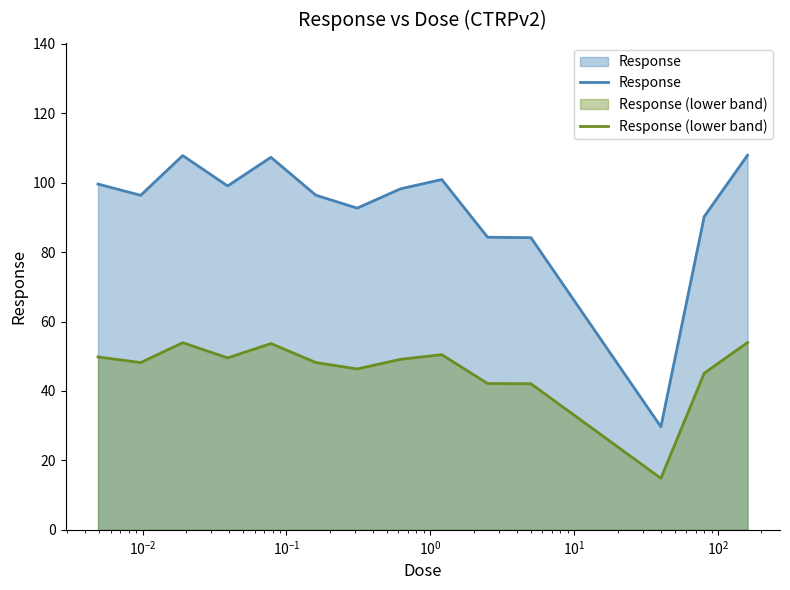

Reading left to right, what are all the values shown in this chart?

Response: 99.6	96.3	107.8	99.0	107.3	96.4	92.7	98.2	100.9	84.3	84.2	29.7	90.2	107.9
Response (lower band): 49.8	48.2	53.9	49.5	53.6	48.2	46.3	49.1	50.5	42.1	42.1	14.8	45.1	54.0